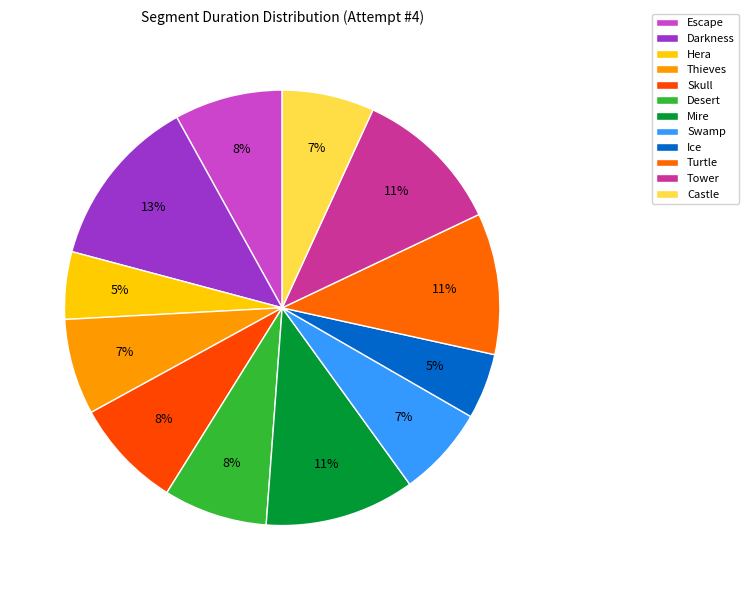

How many segments does this pie chart have?

12